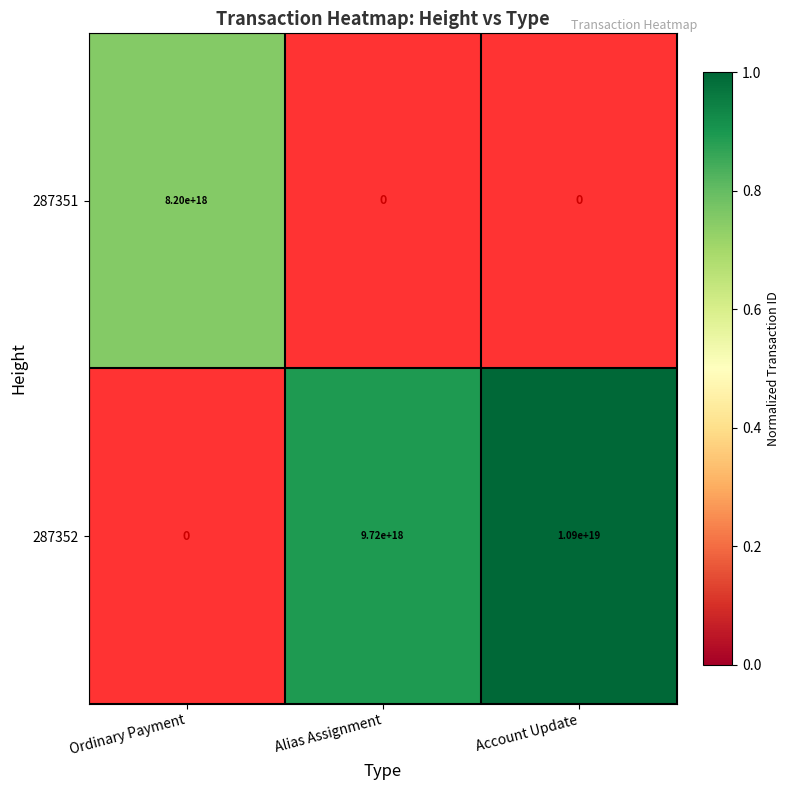

What is the approximate value of 287352 at Alias Assignment?

0.9